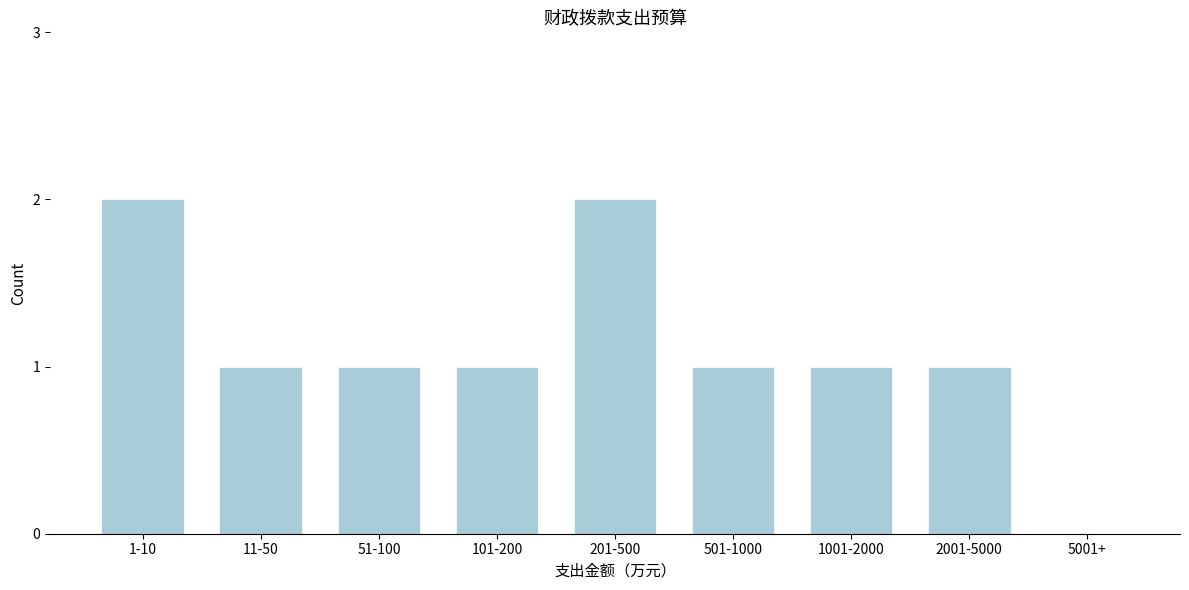

Reading left to right, list all the values displayed in this chart.

1-10=2	11-50=1	51-100=1	101-200=1	201-500=2	501-1000=1	1001-2000=1	2001-5000=1	5001+=0